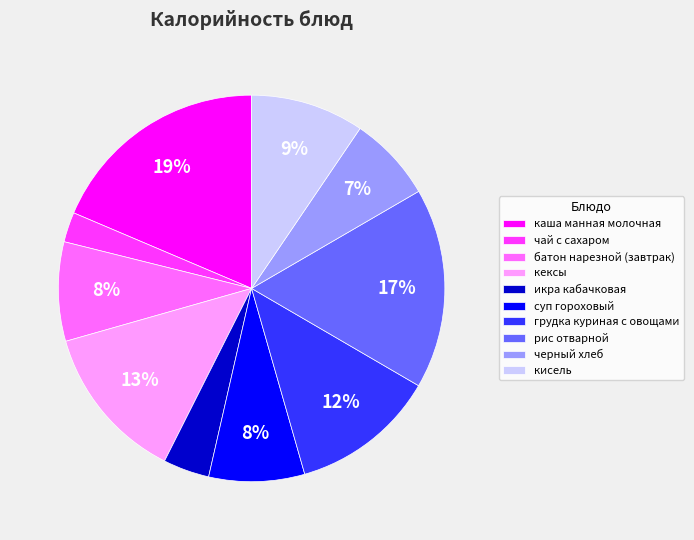

Is it true that рис отварной is 17% of the pie?

True